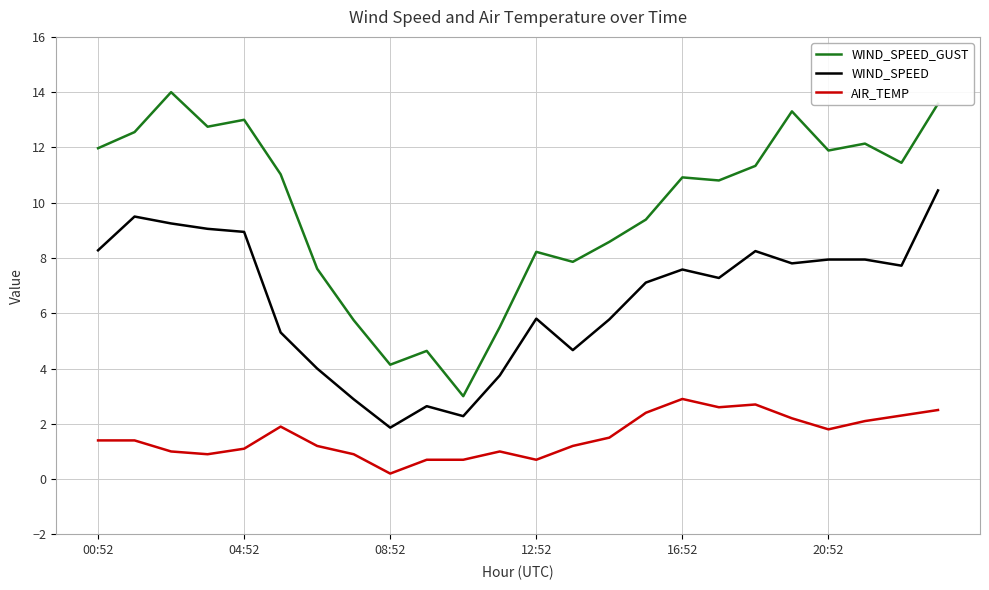

What is the highest value of the WIND_SPEED series?

10.4